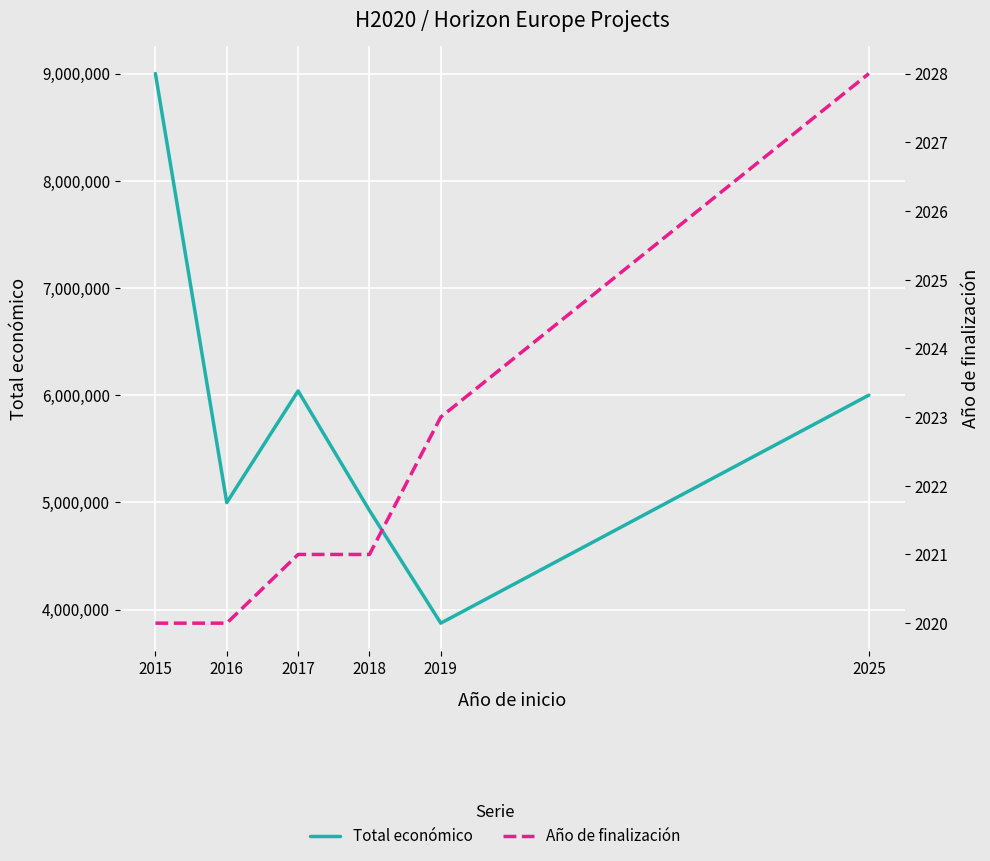

Reading left to right, extract all data points from this chart.

Total económico: 2015=8999544	2016=4997660	2017=6039301	2018=4924771	2019=3873244	2025=6000000
Año de finalización: 2015=2020	2016=2020	2017=2021	2018=2021	2019=2023	2025=2028